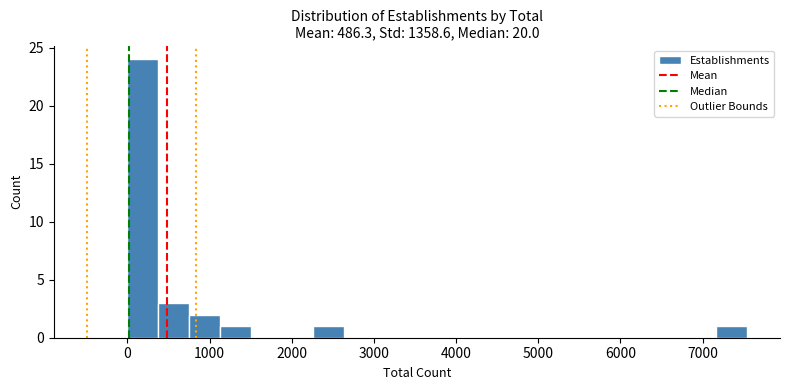

Around what value on the x-axis is the tallest bar? Give the approximate position of its centre, as read against the axis.

200